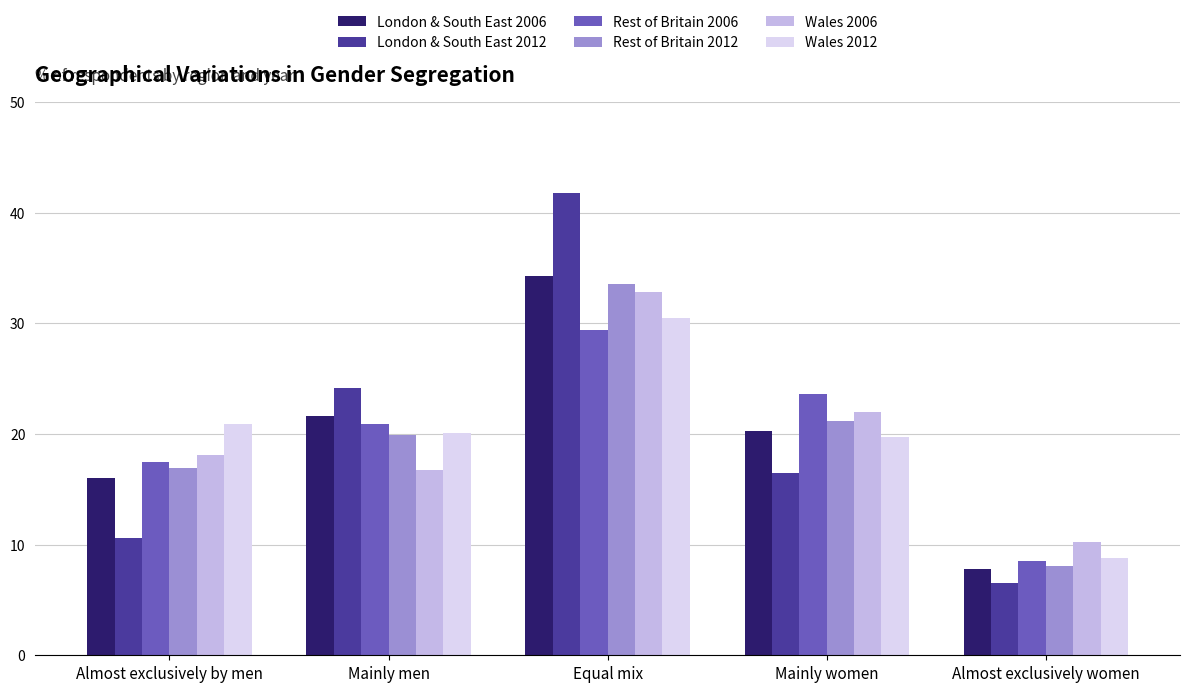

How many bars are there in total?

30